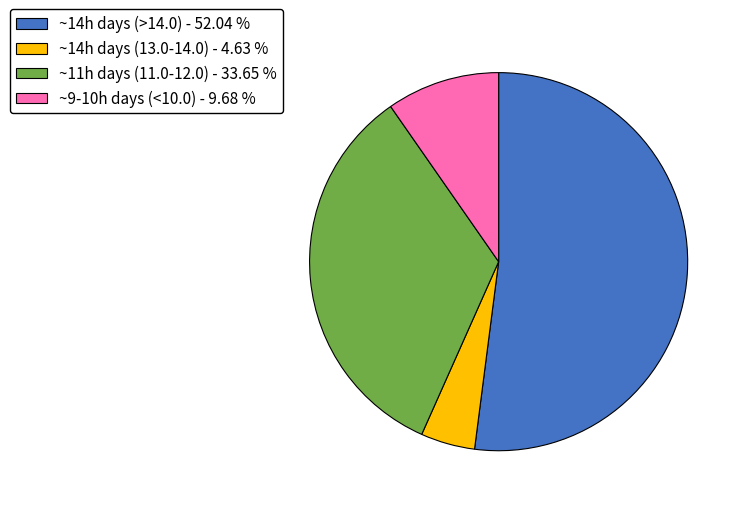

Between ~9-10h days (<10.0) - 9.68 % and ~14h days (13.0-14.0) - 4.63 %, which is larger?

~9-10h days (<10.0) - 9.68 %